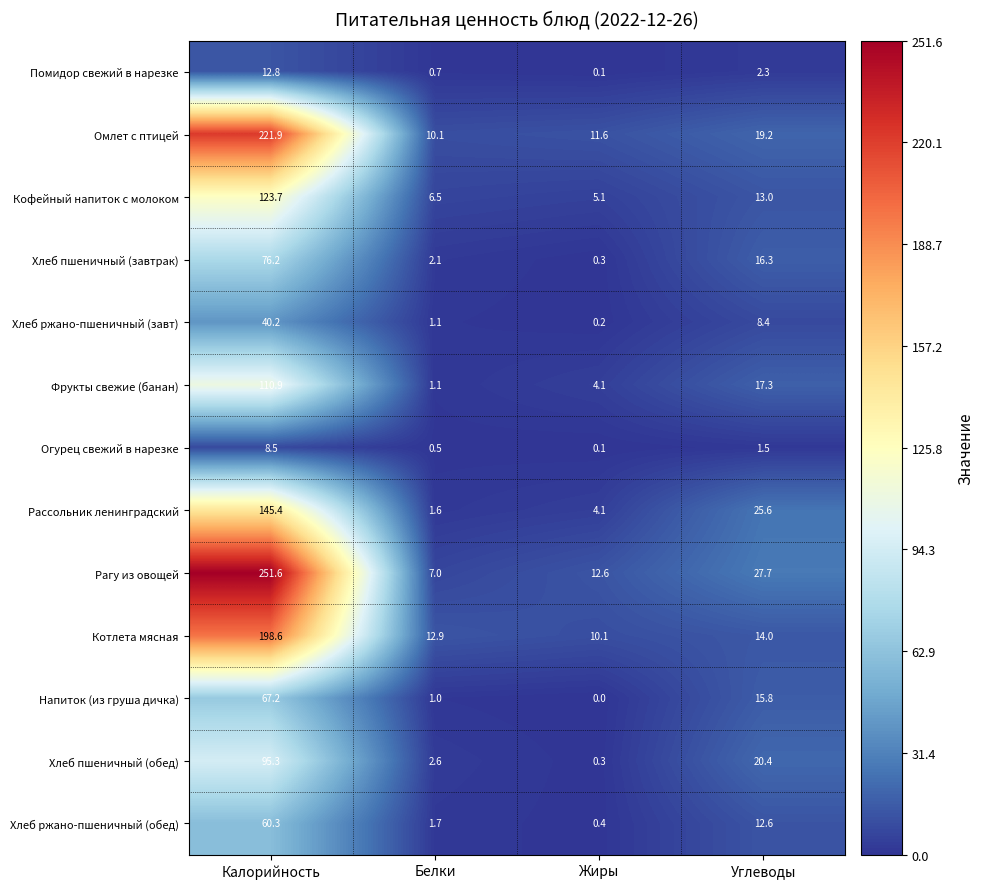

What is the spread (max minus min) of values at Белки?

12.4